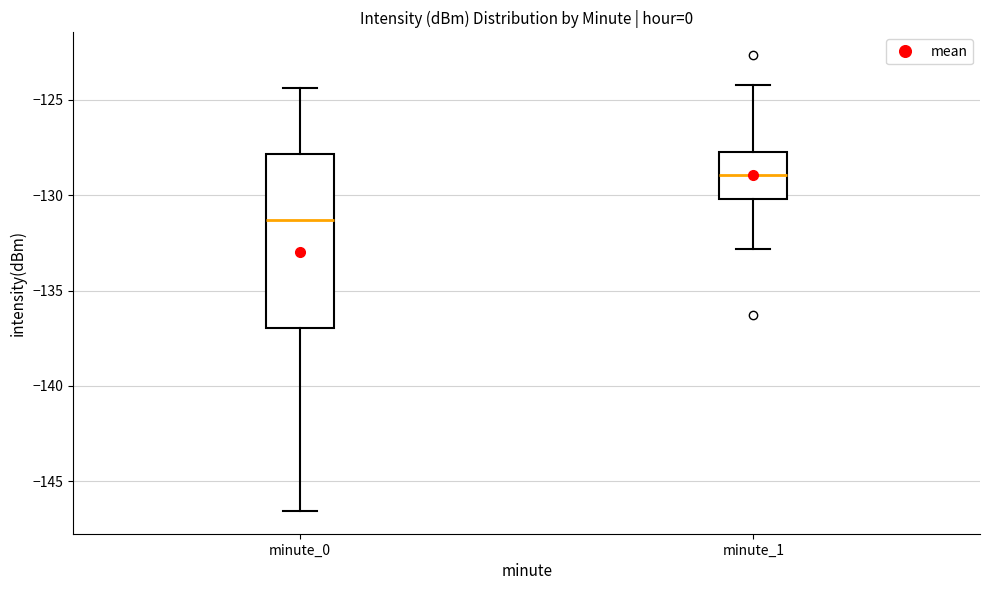

Reading left to right, transcribe this box plot: for each box, give where its median line is, the range the box spans, and where its two whiskers end, as read against the y-axis. The values are not printed on the chart, so give them approximately, as read against the axis.

minute_0: median -131.5, box -137.0 to -128.0, whiskers -146.5 to -124.5
minute_1: median -129.0, box -130.0 to -127.5, whiskers -133.0 to -124.0